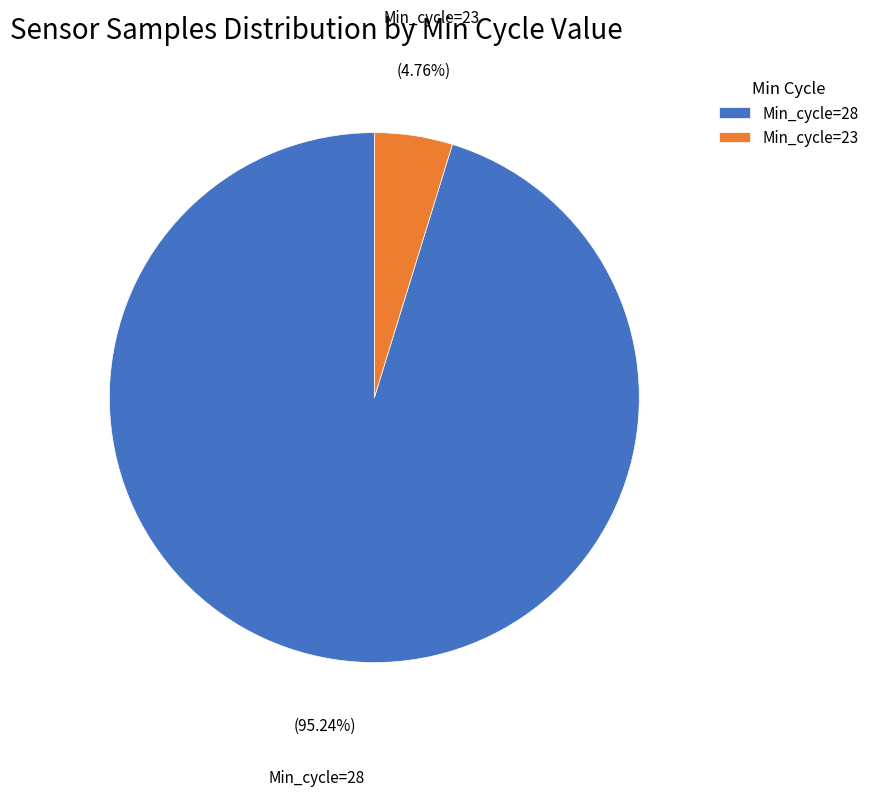

Which category has the smallest portion of the pie?

Min_cycle=23